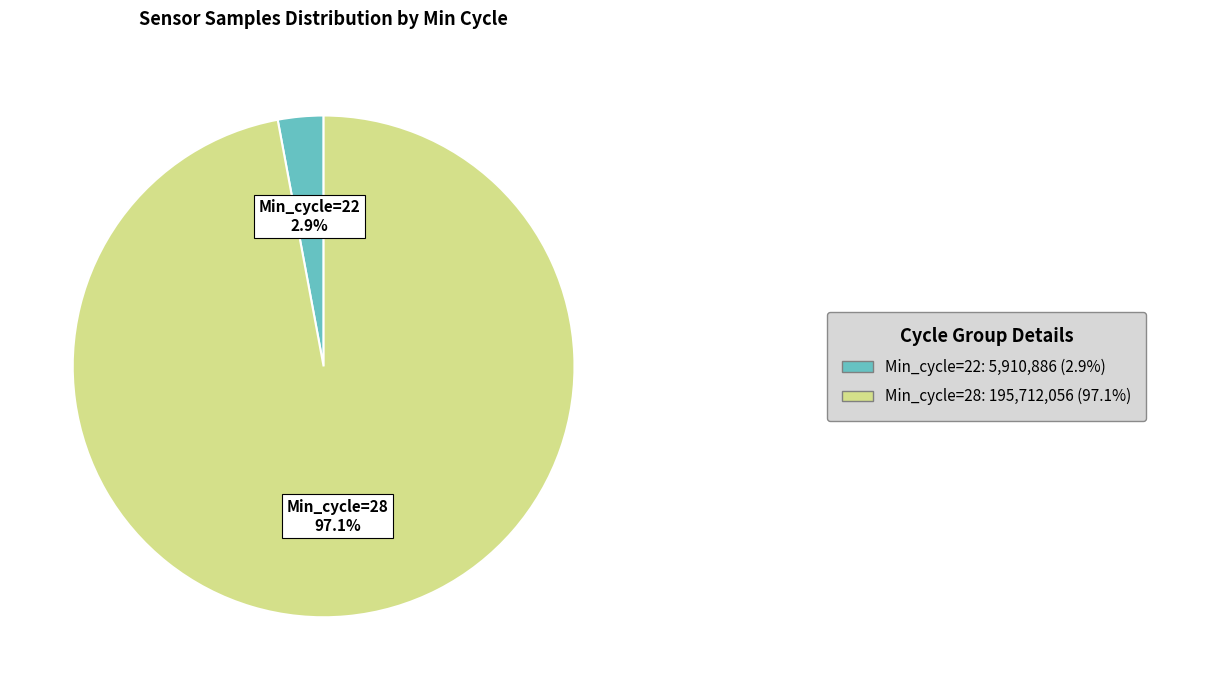

Is there a majority slice in this chart?

Yes